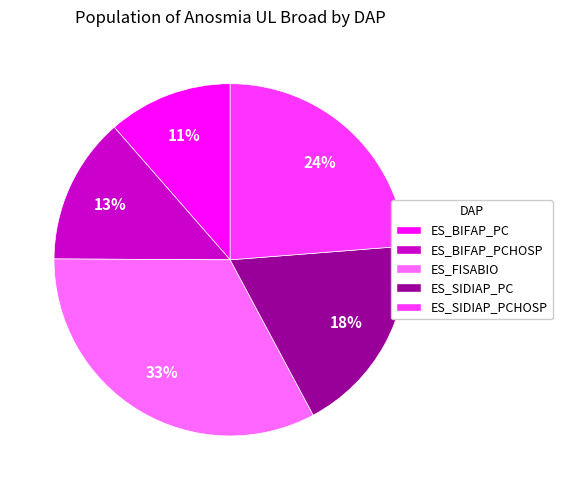

To the nearest percent, what percentage of the pie is ES_BIFAP_PCHOSP?

13%